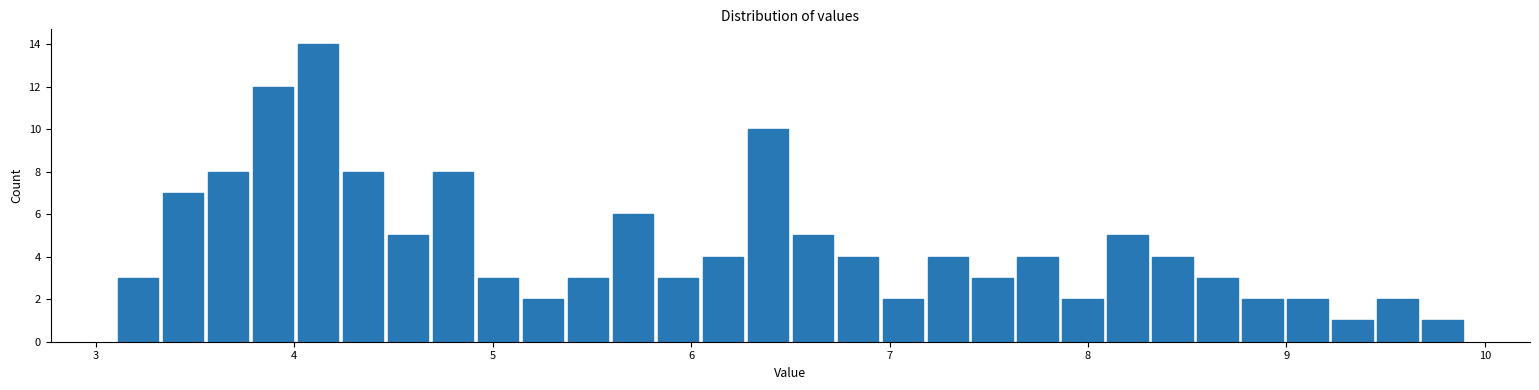

Around what value on the x-axis is the tallest bar? Give the approximate position of its centre, as read against the axis.

4.1